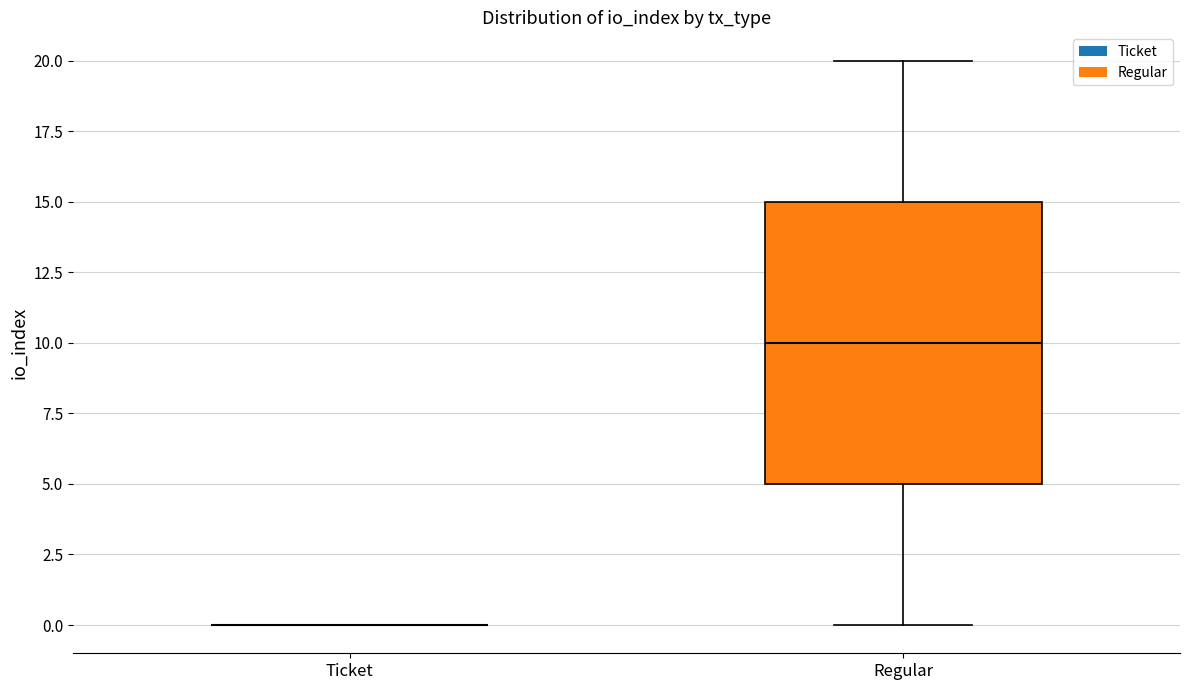

Reading left to right, read every box against the y-axis: the position of its median line, the range the box covers, and the ends of its whiskers. The values are not printed on the chart, so give them approximately, as read against the axis.

Ticket: box collapsed to a line at 0, whiskers 0 to 0
Regular: median 10, box 5 to 15, whiskers 0 to 20